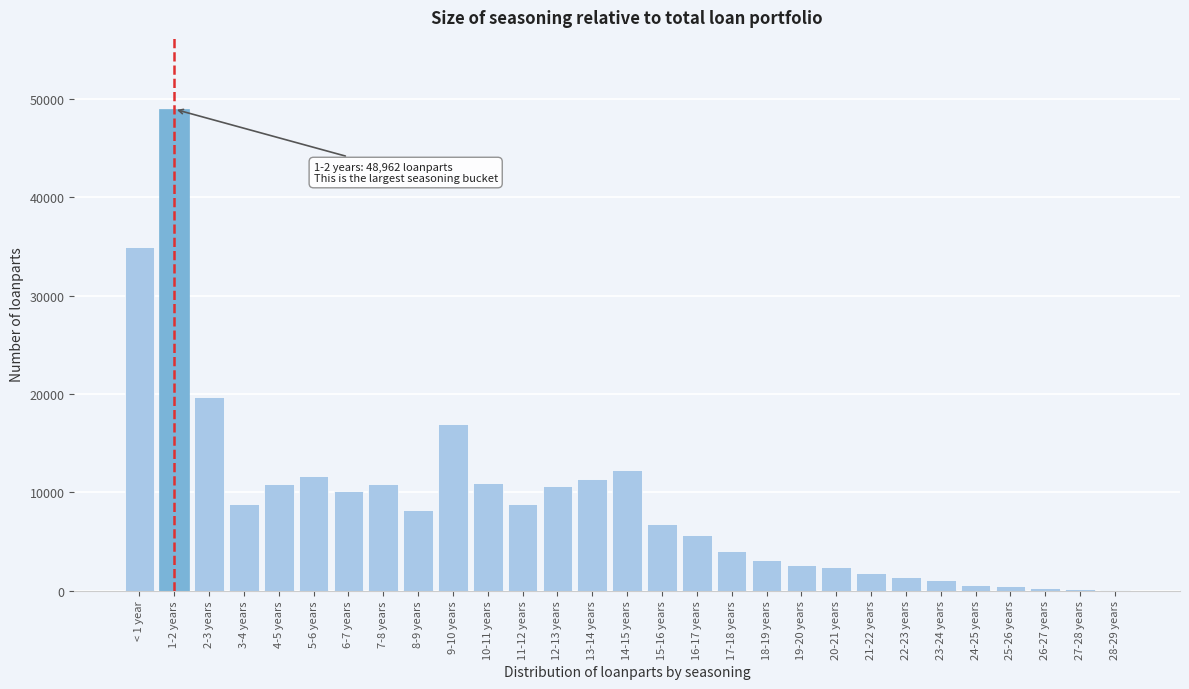

What is the sum of all values?

265462